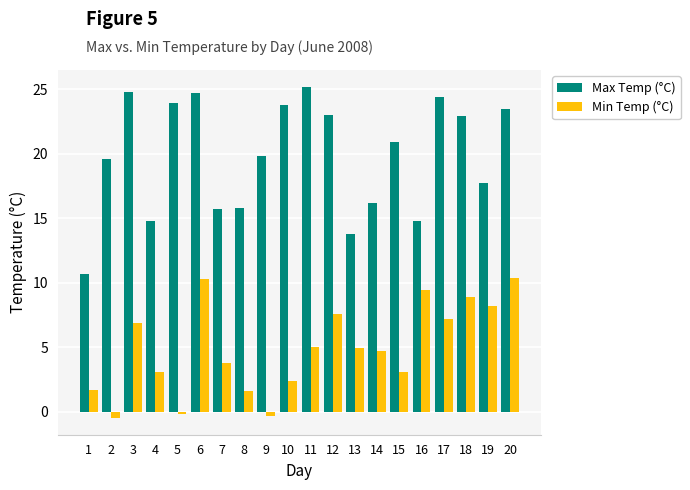

What is the value of the Min Temp (°C) bar at the 5th from the left?

-0.2